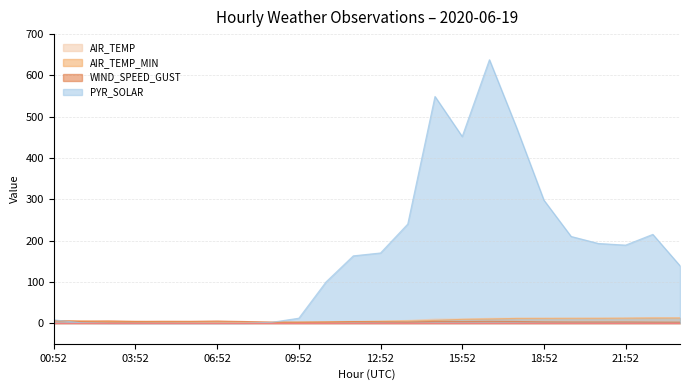

After their last crossing, which series has the higher values: WIND_SPEED_GUST or AIR_TEMP_MIN?

AIR_TEMP_MIN